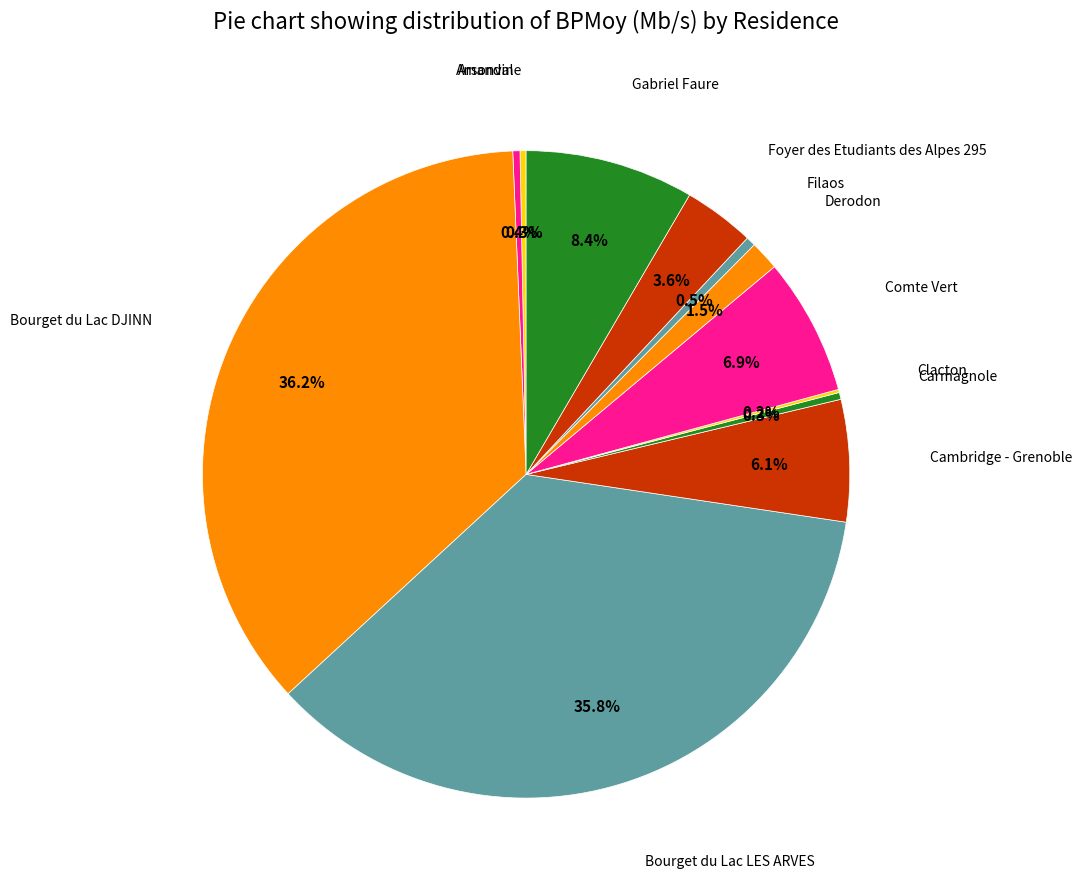

Is there a majority slice in this chart?

No